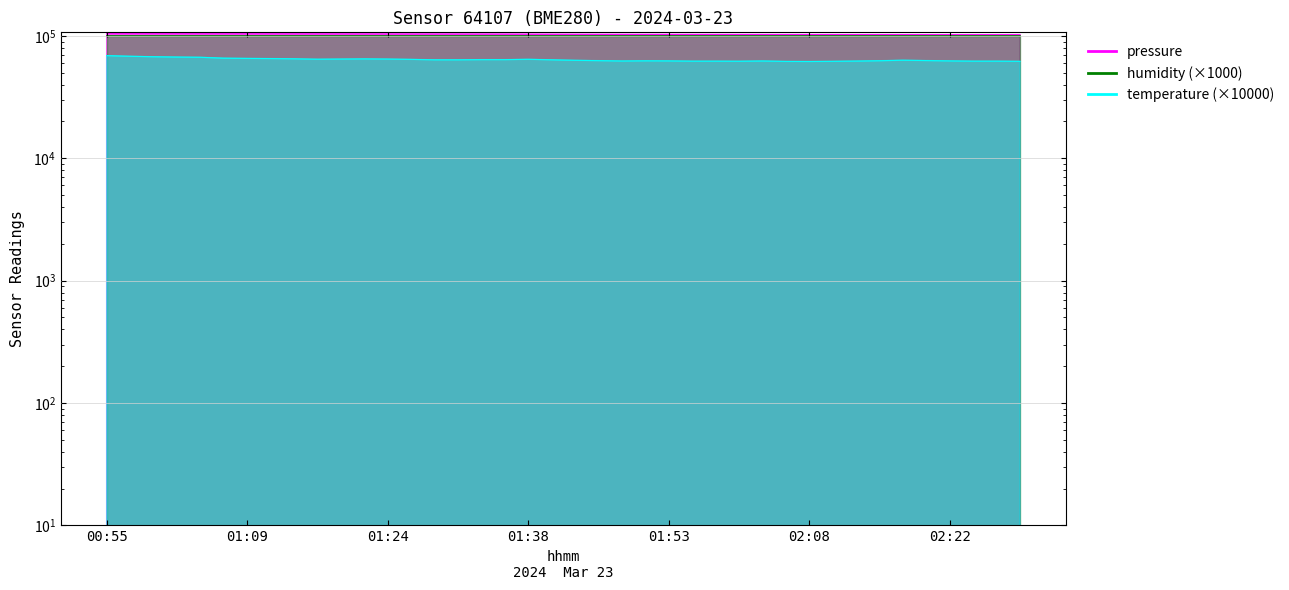

What position from the right is 01:26?

27